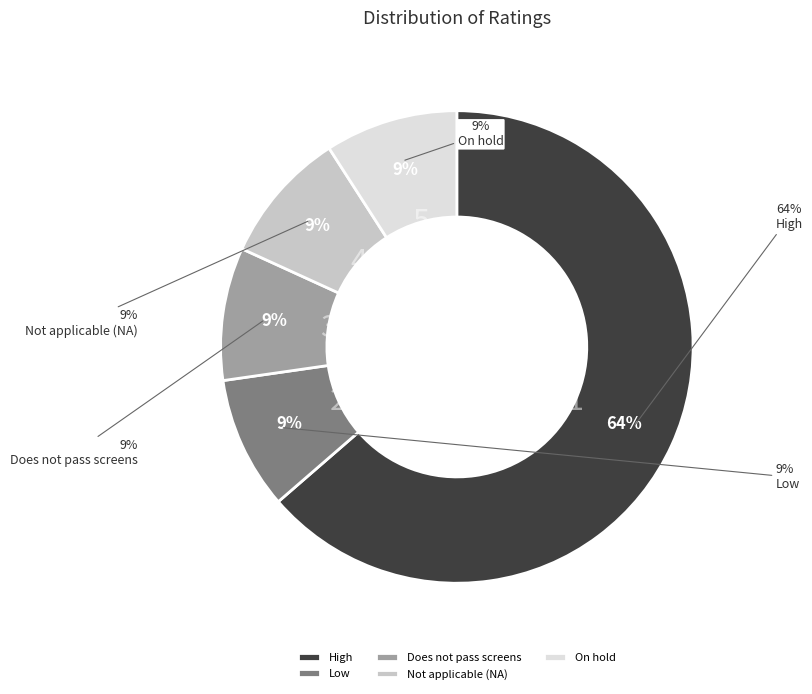

What is the largest slice in the pie chart?

High